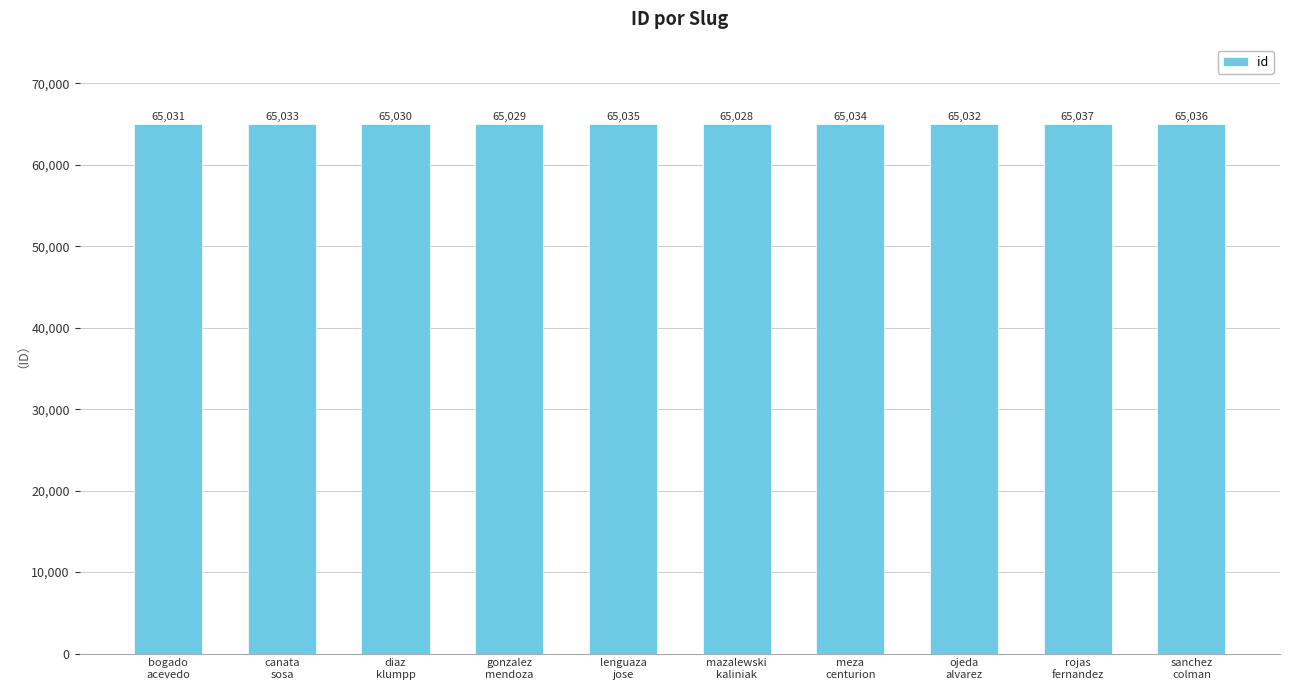

Are the bars grouped side by side (vs. stacked)?

No